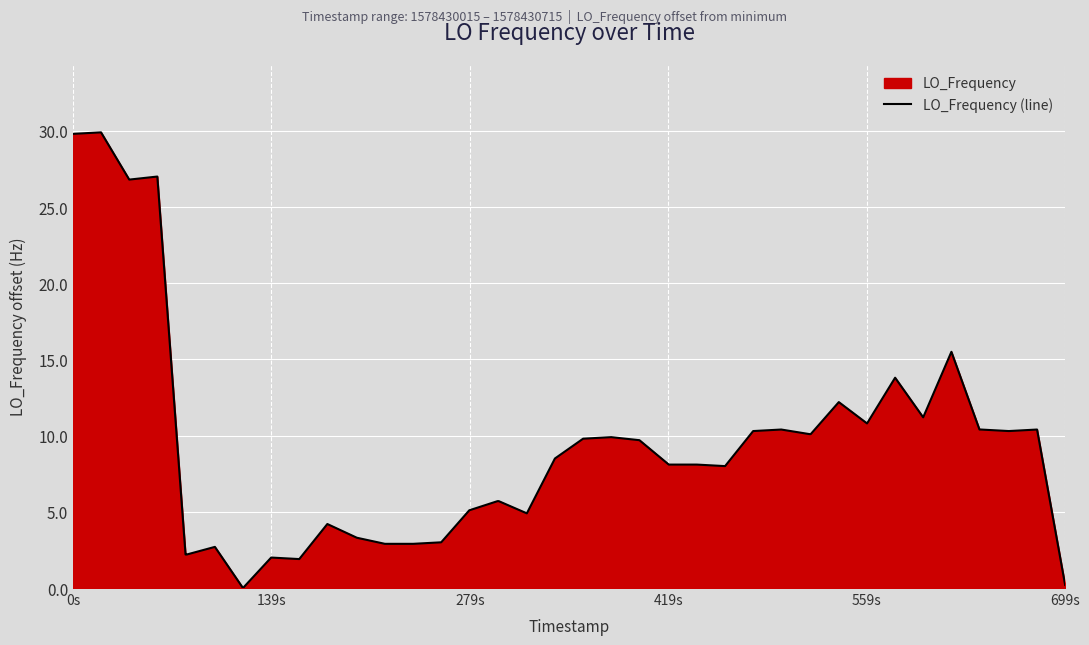

How many lines are shown in the chart?

1